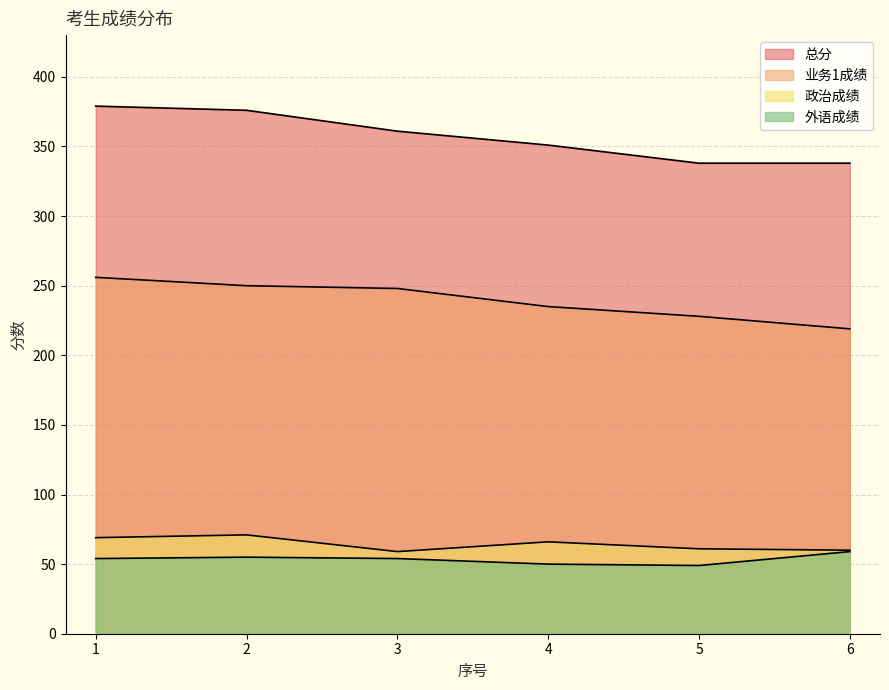

Reading right to left, extract all data points from this chart.

政治成绩: 6=60	5=61	4=66	3=59	2=71	1=69
外语成绩: 6=59	5=49	4=50	3=54	2=55	1=54
业务1成绩: 6=219	5=228	4=235	3=248	2=250	1=256
总分: 6=338	5=338	4=351	3=361	2=376	1=379